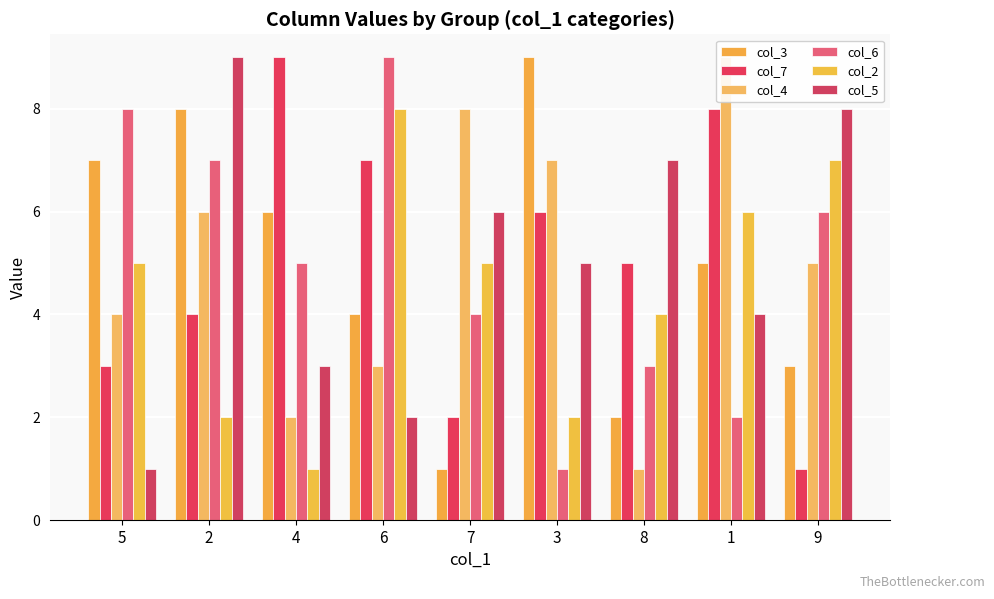

List the series in order of their peak value, lowest first.

col_2, col_3, col_7, col_4, col_6, col_5